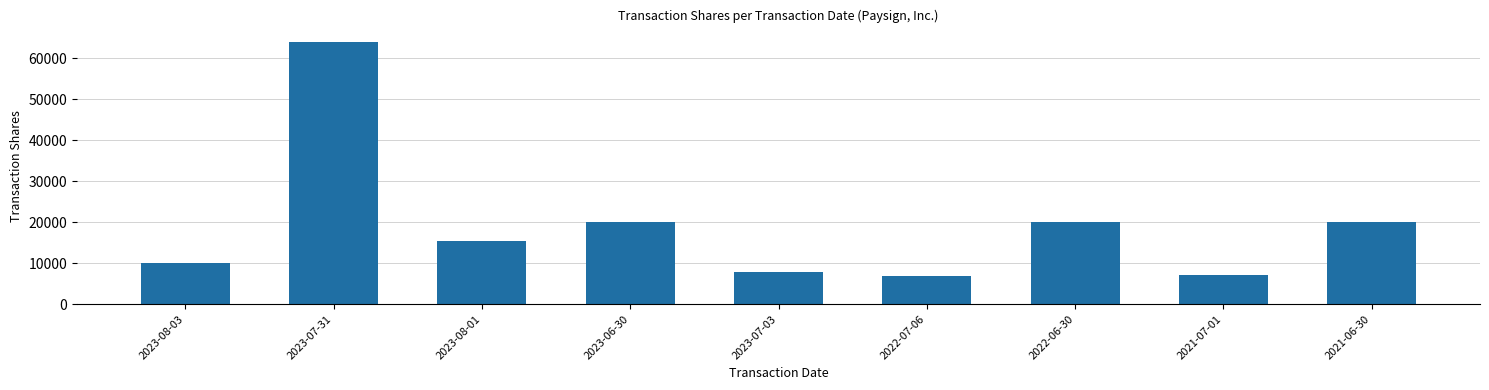

What position from the right is 2023-08-01?

7